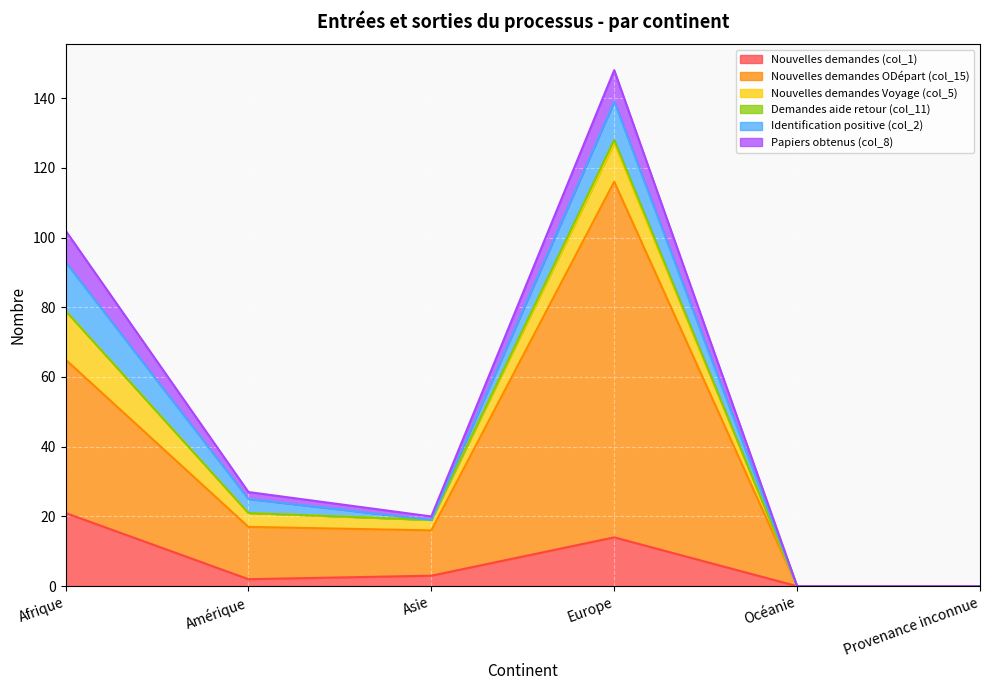

The Nouvelles demandes (col_1) series shows 0 at Océanie. True or false?

True